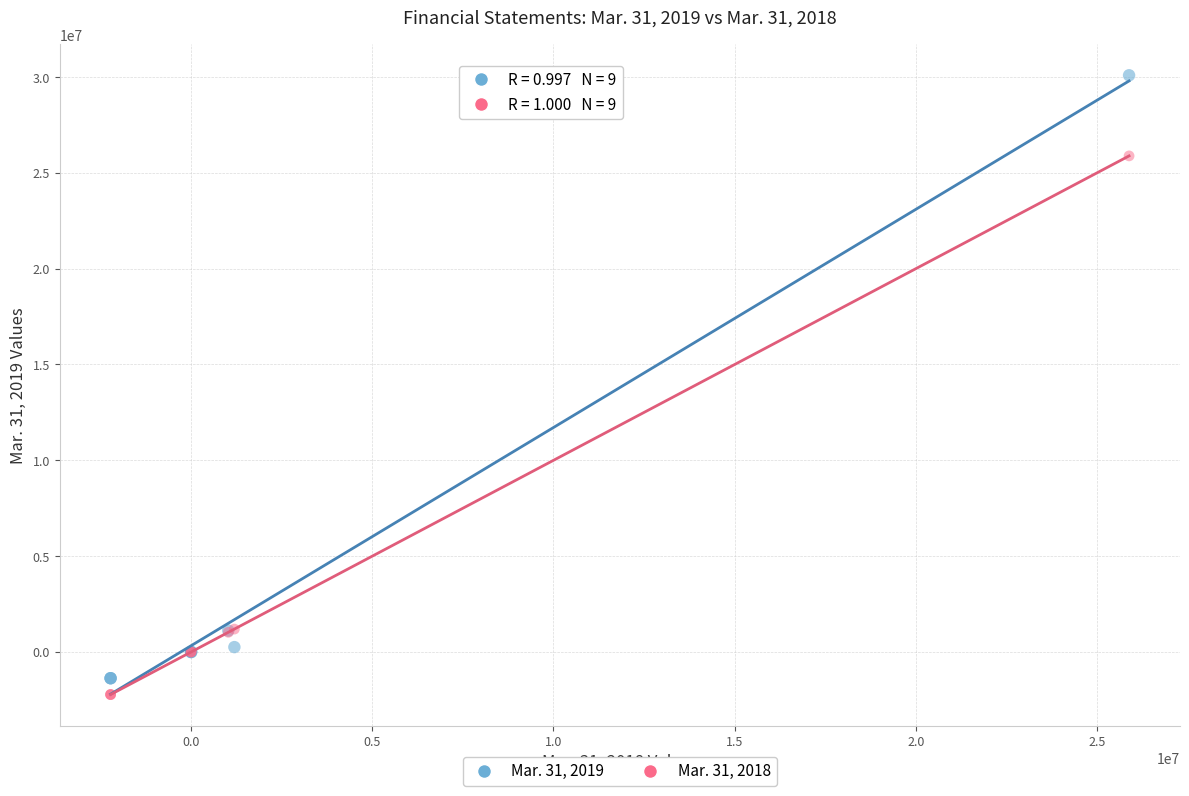

Which series reaches the maximum Y coordinate?

Mar. 31, 2019